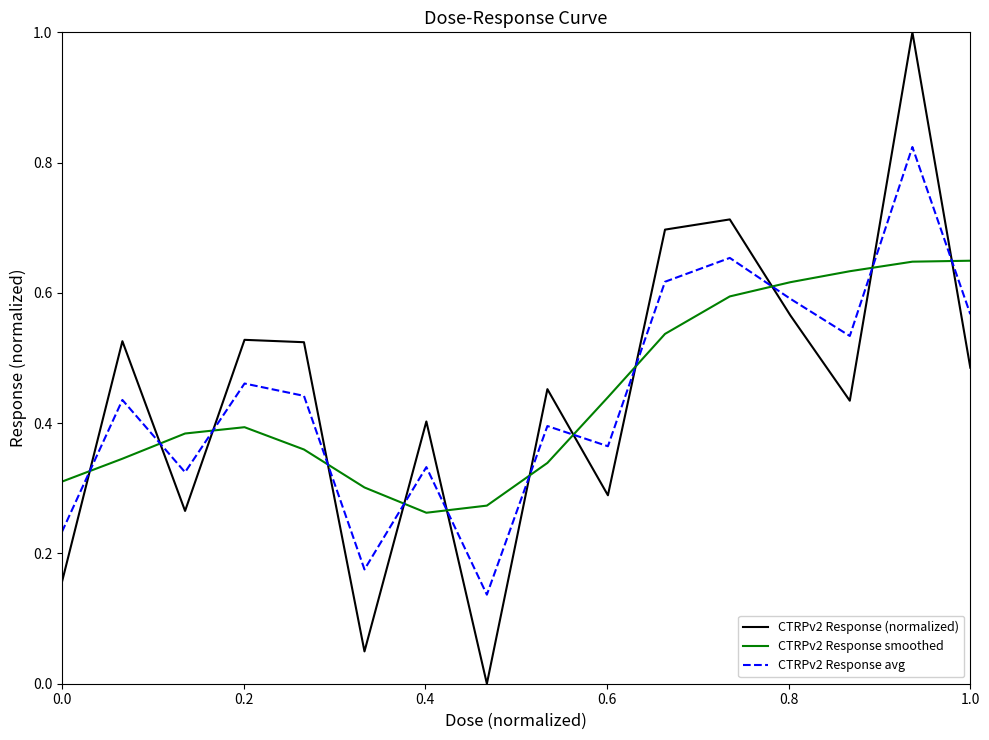

What is the greatest value displayed?

1.0